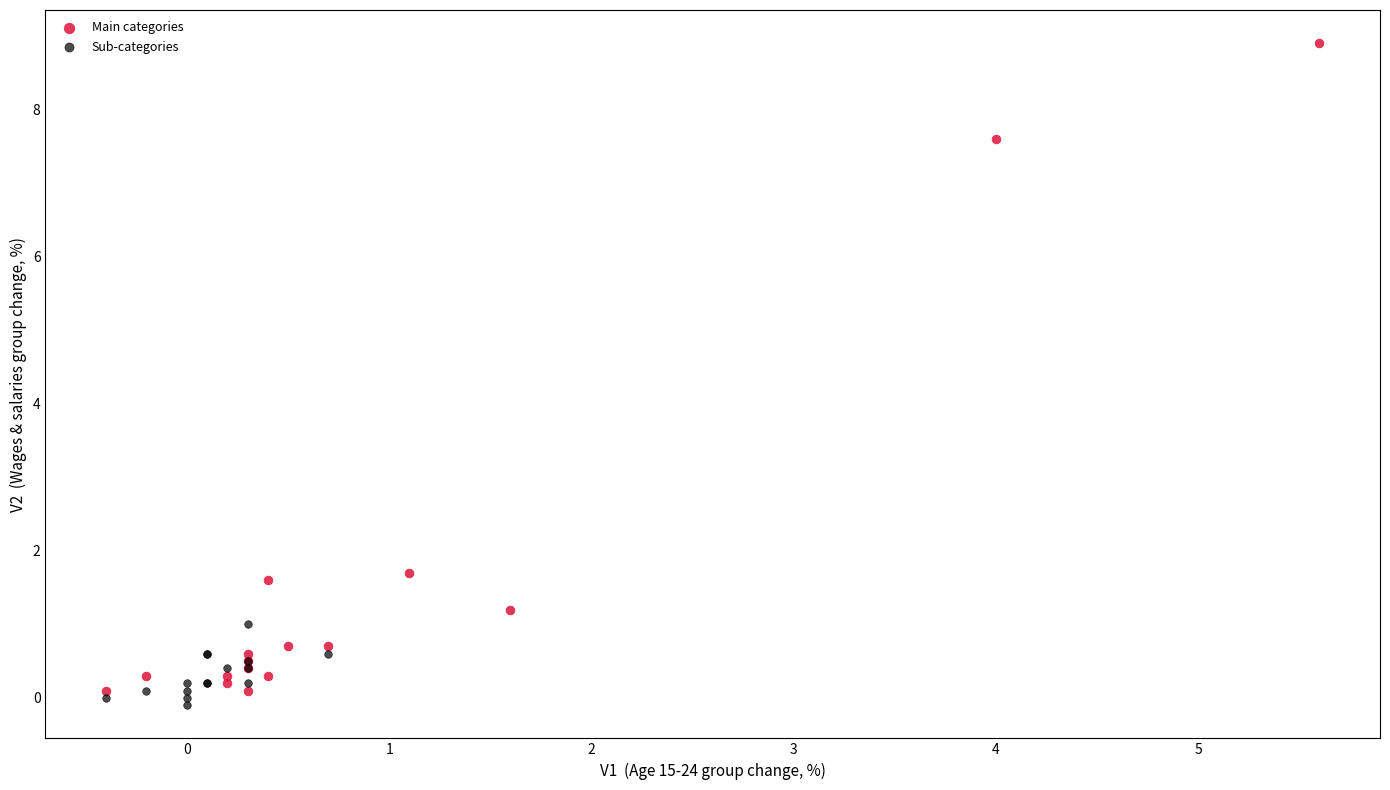

Which series contains the highest Y value?

Main categories